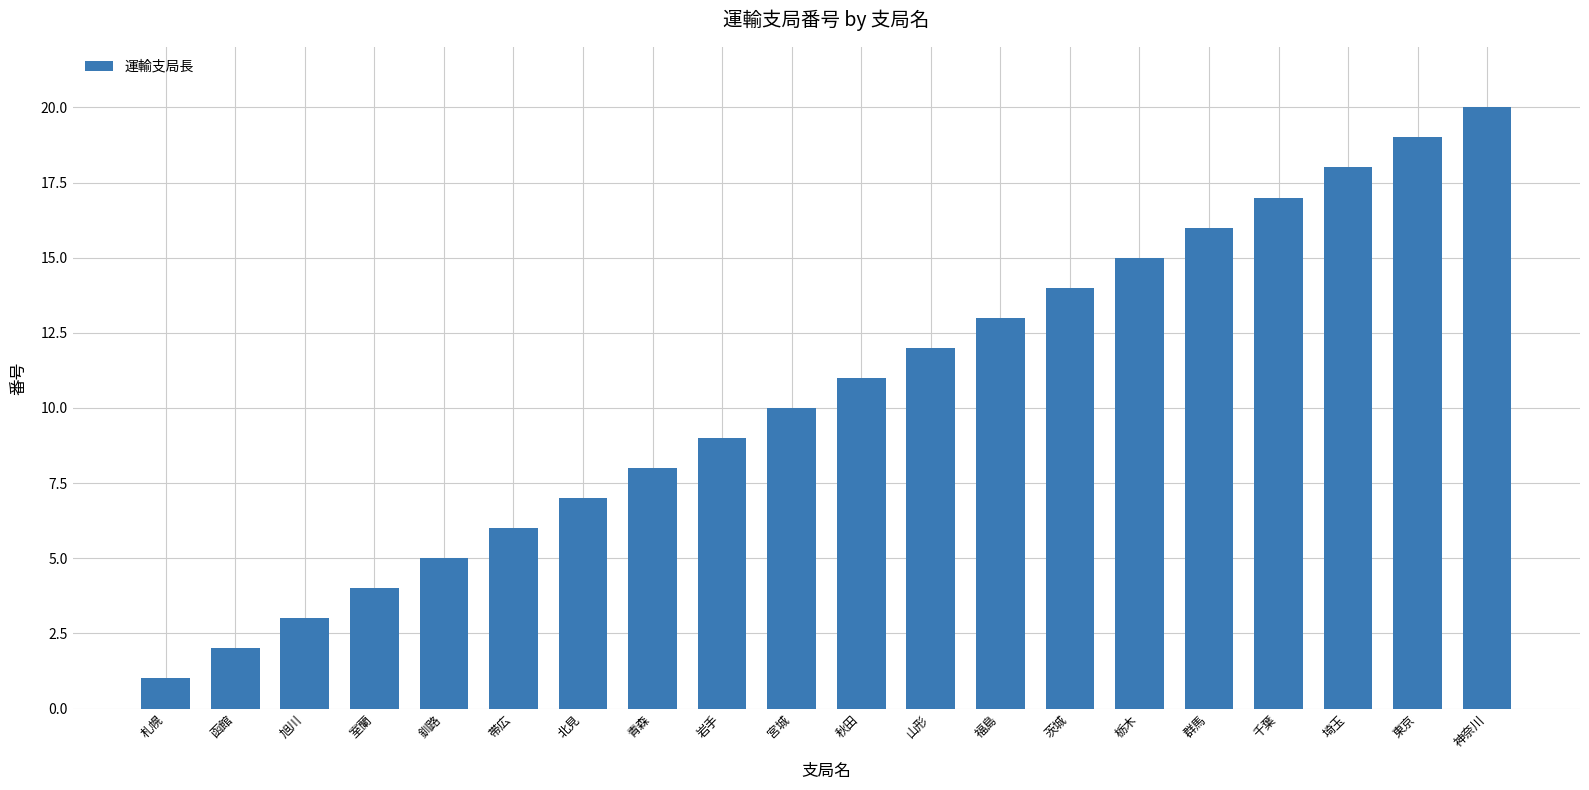

What is the label of the 3rd bar from the left?

旭川